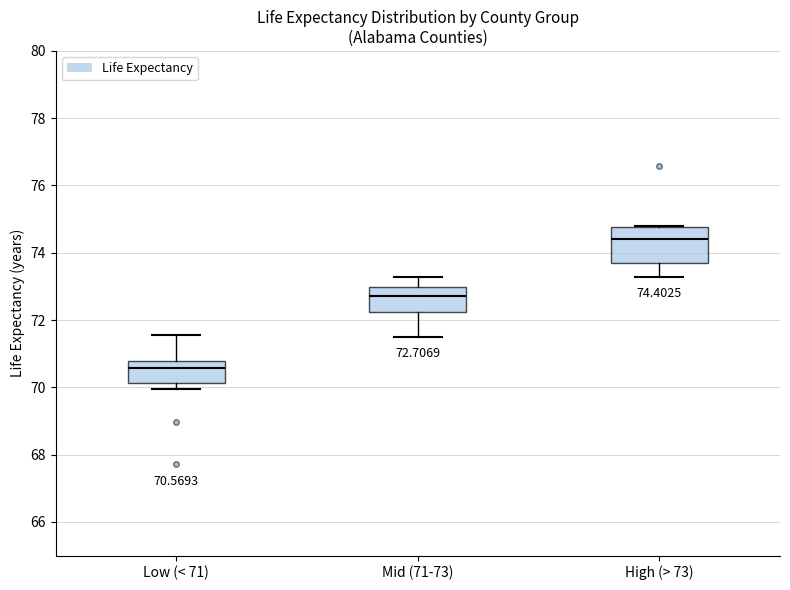

Which box has the lowest median line?

Low (< 71)